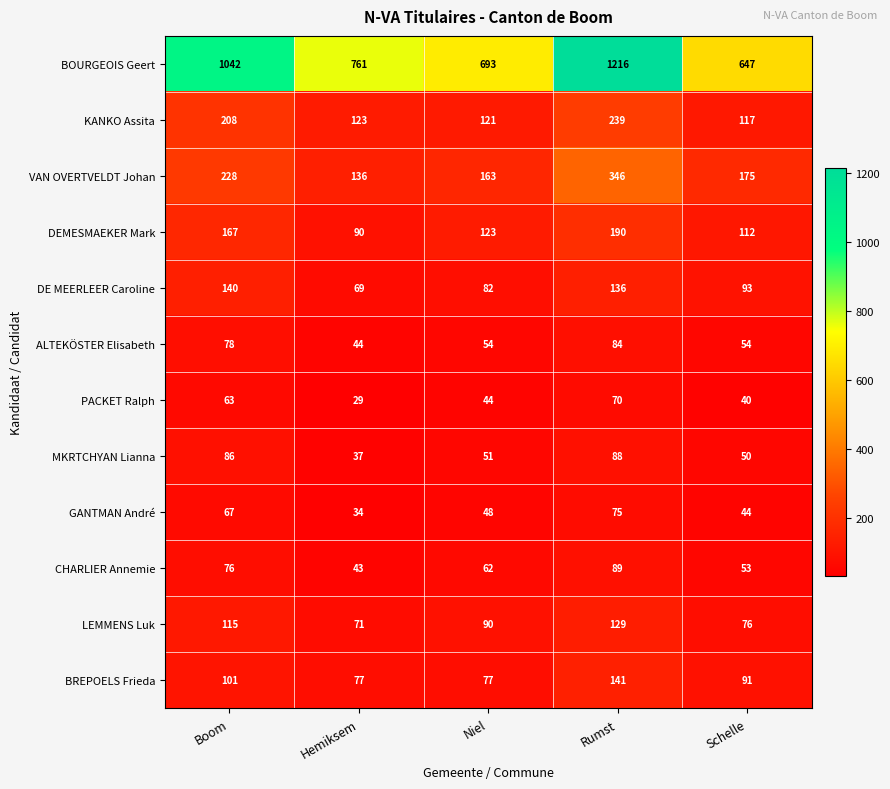

At Boom, list the series in order from smallest to largest.

PACKET Ralph, GANTMAN André, CHARLIER Annemie, ALTEKÖSTER Elisabeth, MKRTCHYAN Lianna, BREPOELS Frieda, LEMMENS Luk, DE MEERLEER Caroline, DEMESMAEKER Mark, KANKO Assita, VAN OVERTVELDT Johan, BOURGEOIS Geert